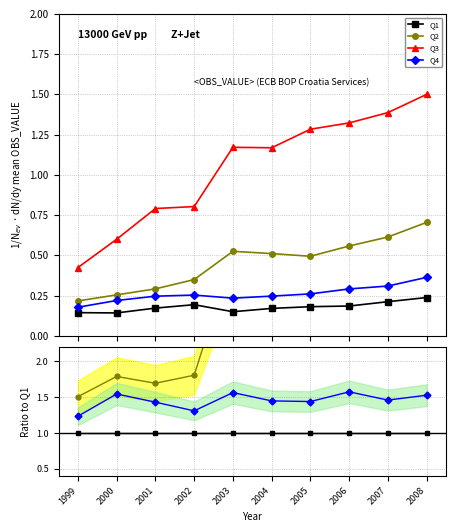

Count the number of data series in this chart.

4